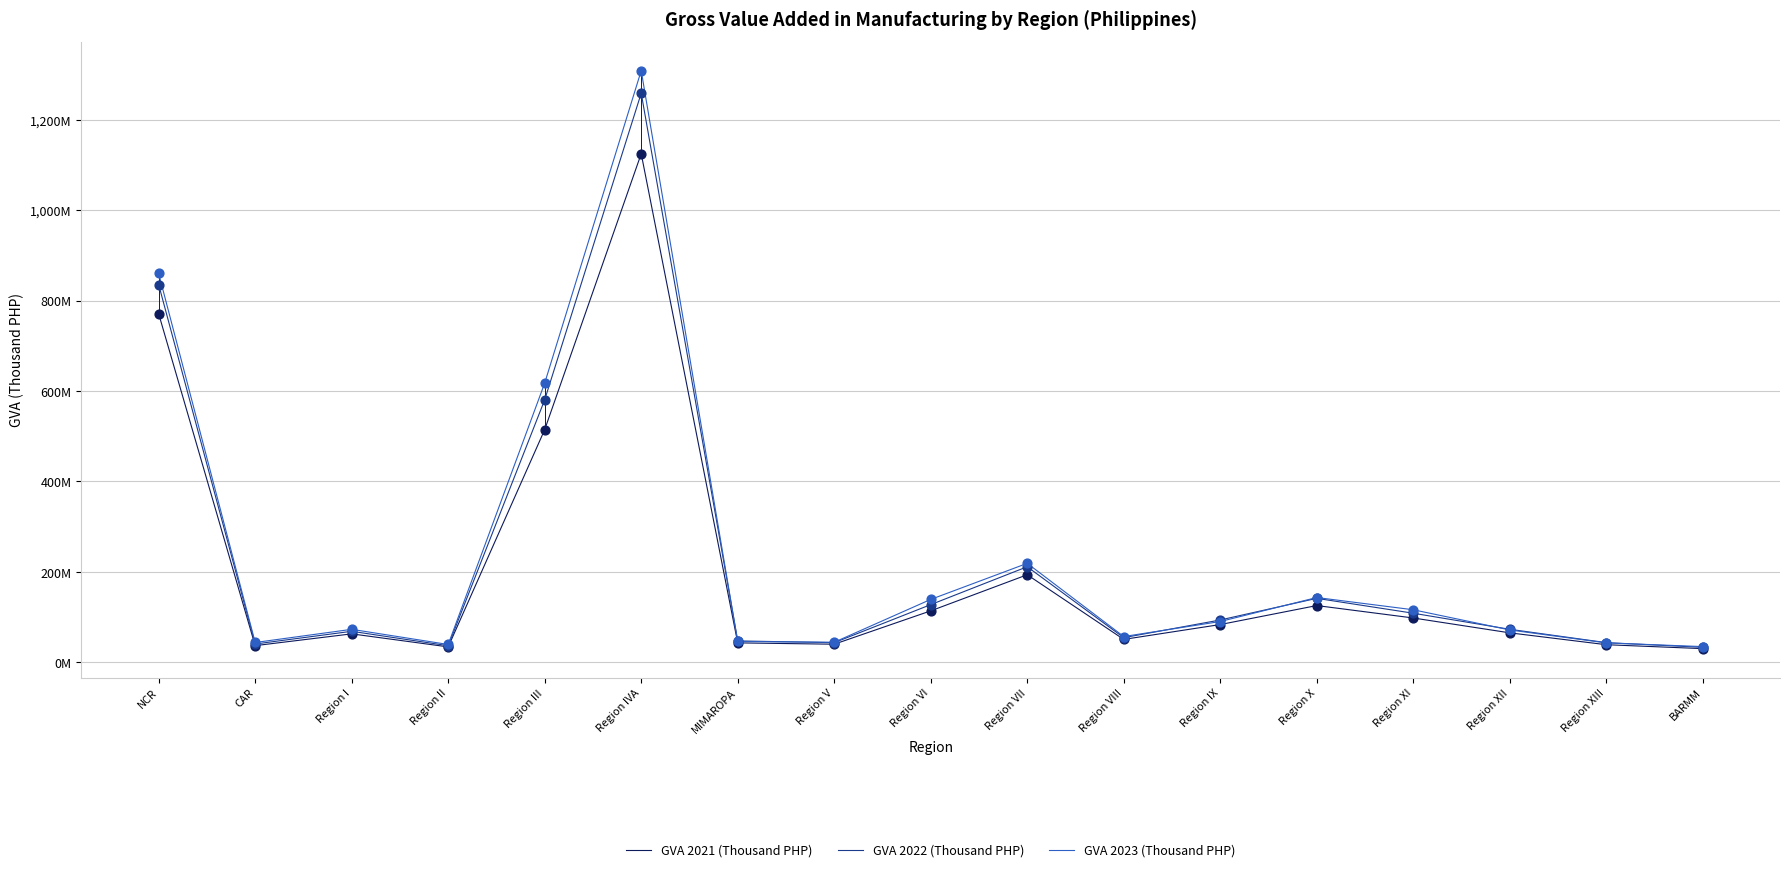

What are all the series names shown in the legend?

GVA 2021 (Thousand PHP), GVA 2022 (Thousand PHP), GVA 2023 (Thousand PHP)